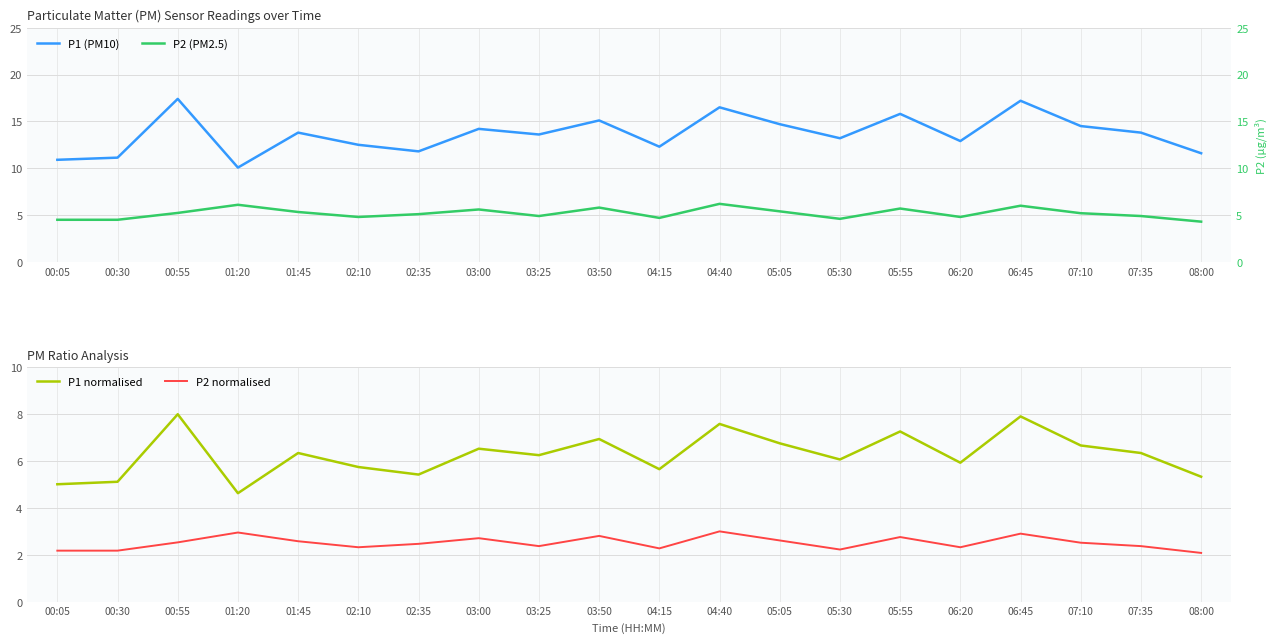

What position from the right is 05:05?

8